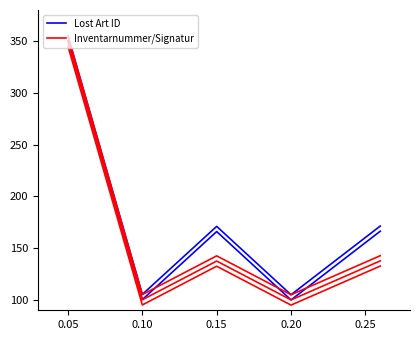

What is the greatest value displayed?

350.0